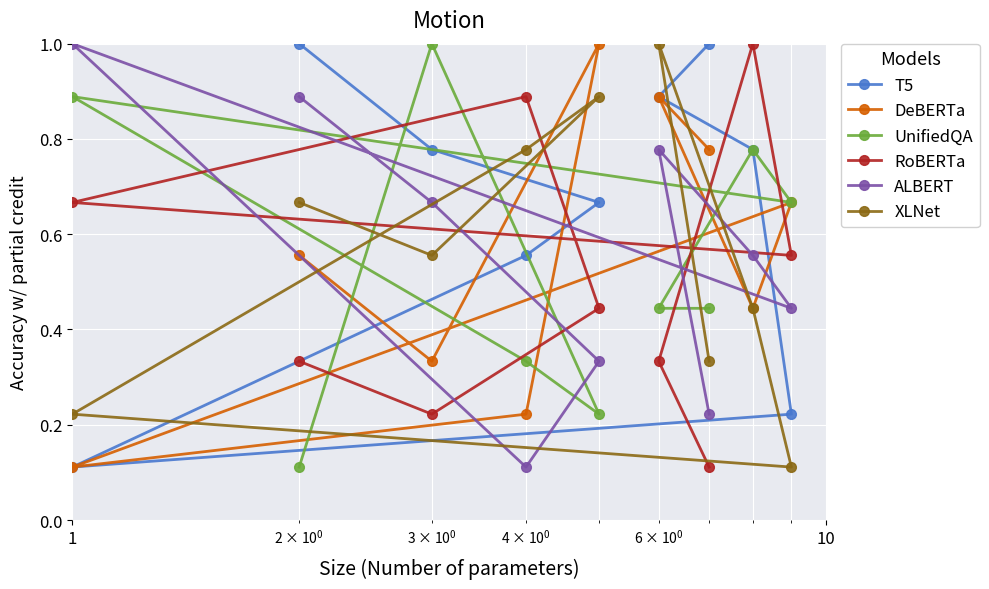

What is the sum of all XLNet values?

5.0